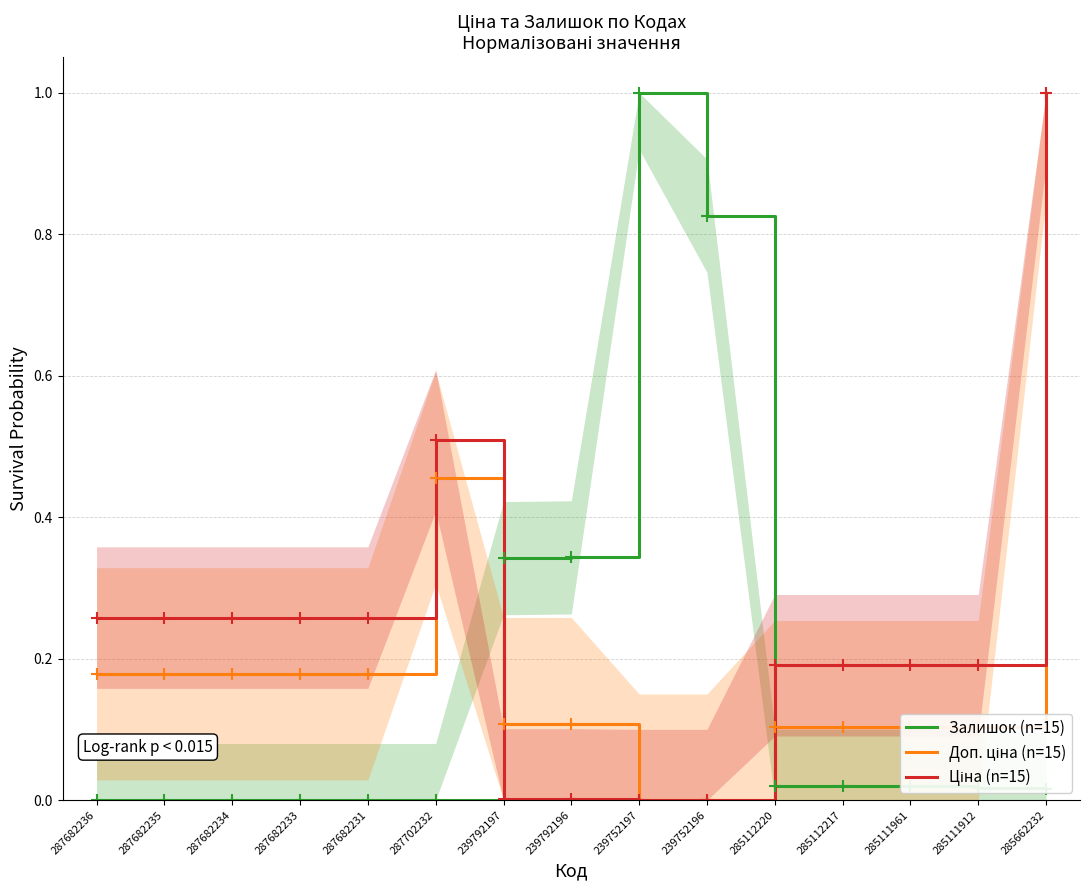

Reading right to left, extract all data points from this chart.

Залишок (n=15): 0.0	0.0	0.0	0.0	0.0	0.8	1.0	0.3	0.3	0.0	0.0	0.0	0.0	0.0	0.0
Доп. ціна (n=15): 1.0	0.1	0.1	0.1	0.1	0.0	0.0	0.1	0.1	0.5	0.2	0.2	0.2	0.2	0.2
Ціна (n=15): 1.0	0.2	0.2	0.2	0.2	0.0	0.0	0.0	0.0	0.5	0.3	0.3	0.3	0.3	0.3